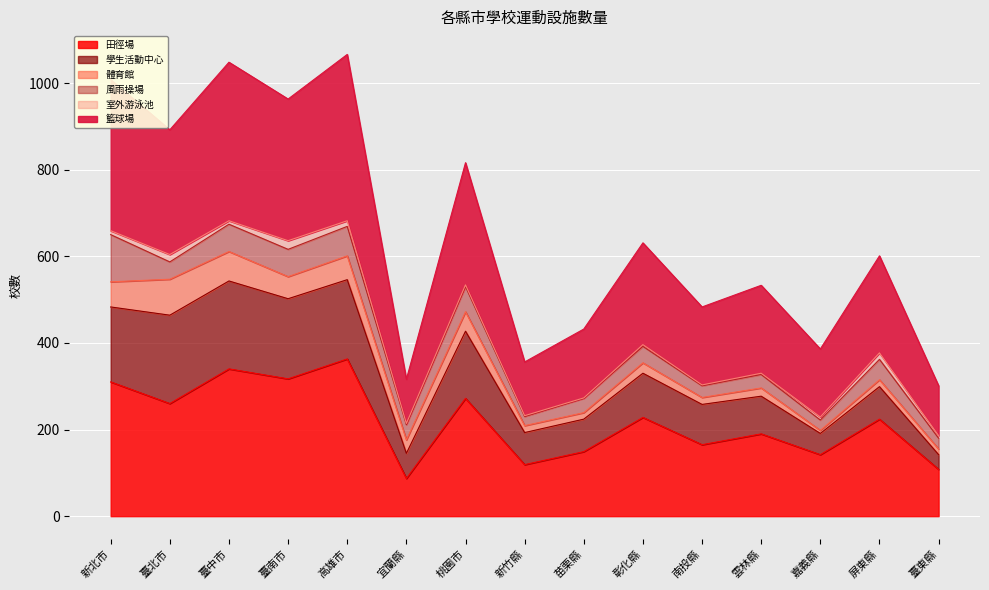

What is the average value of the 田徑場 series?

218